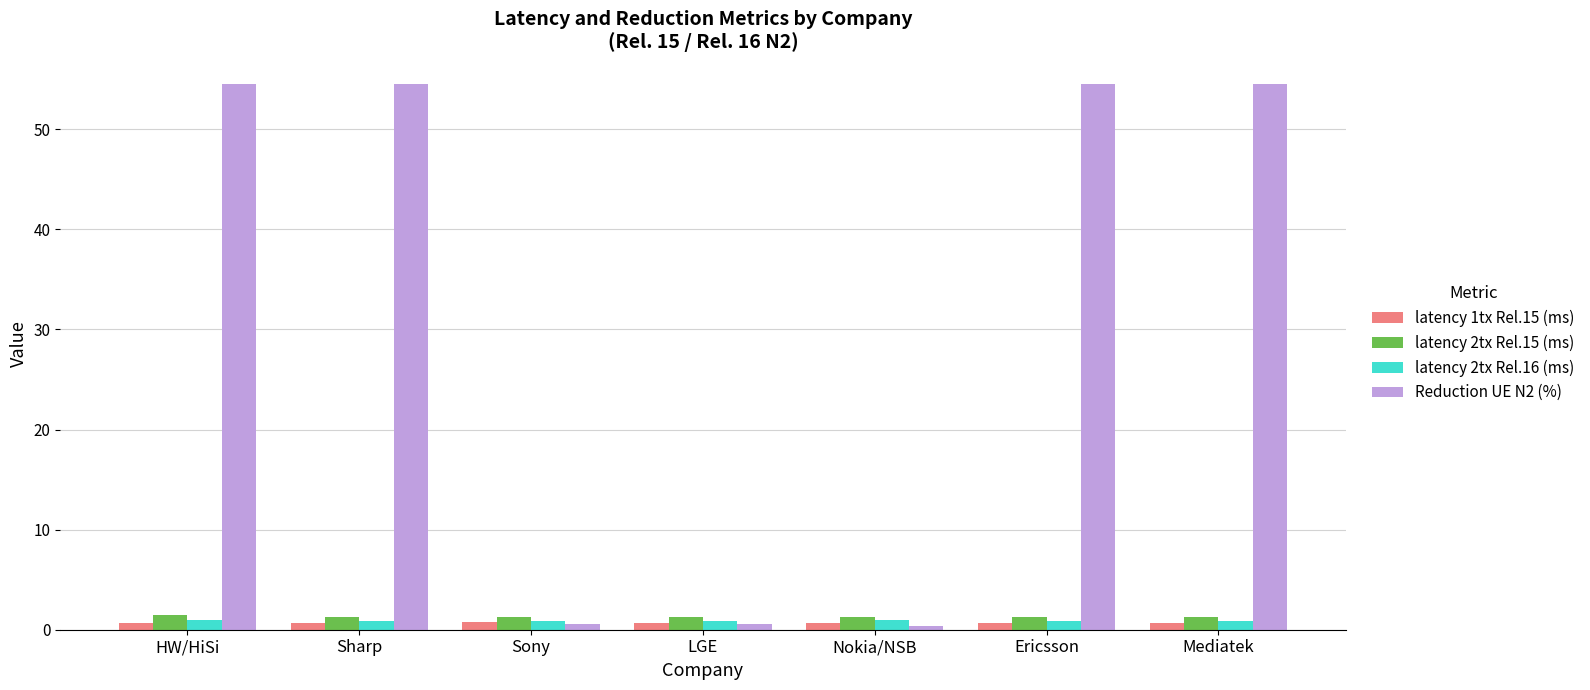

What are all the series names shown in the legend?

latency 1tx Rel.15 (ms), latency 2tx Rel.15 (ms), latency 2tx Rel.16 (ms), Reduction UE N2 (%)